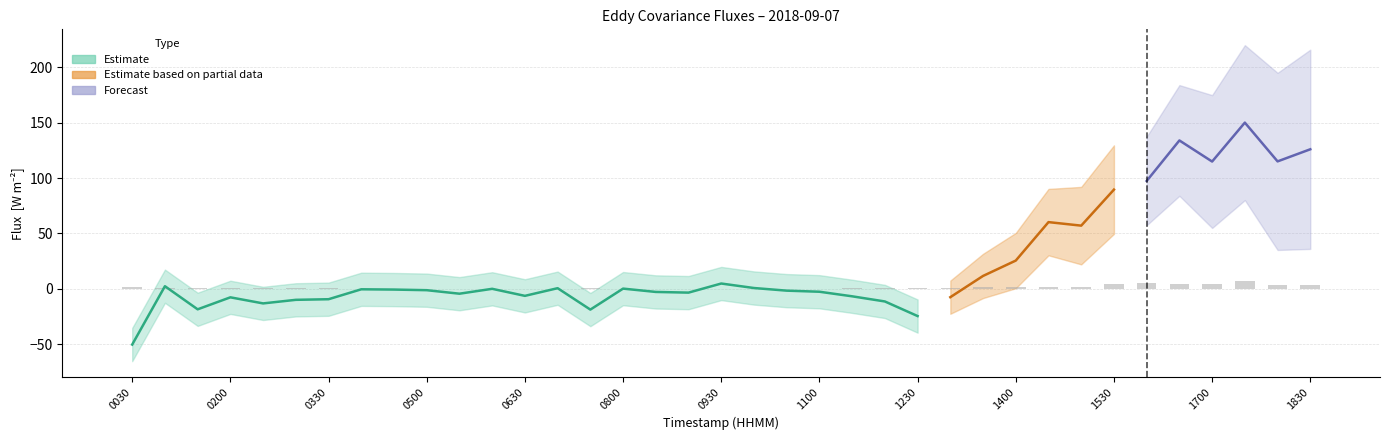

What is the value of the H (Sensible Heat) bar at the 25th from the left?

-24.7